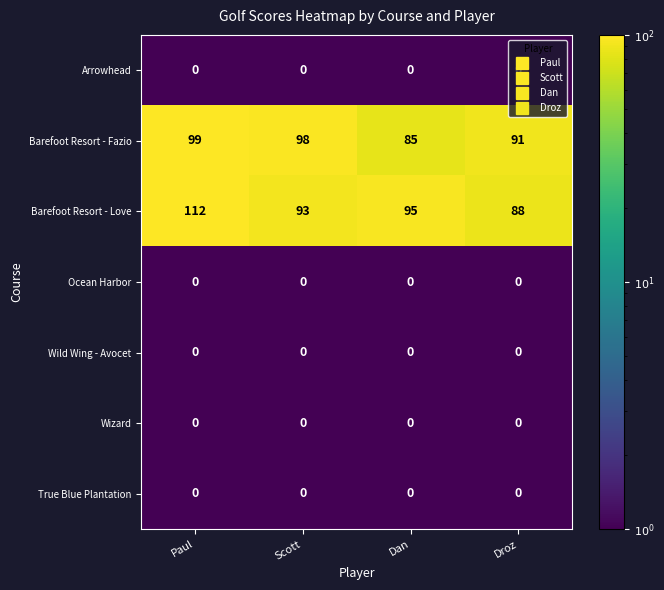

Count the number of data series in this chart.

7